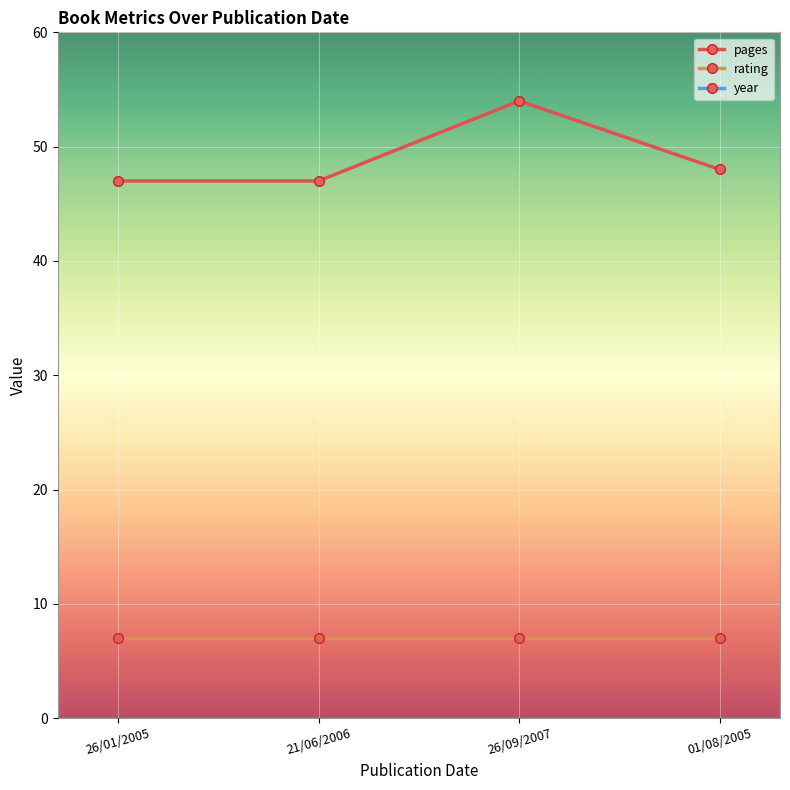

Reading left to right, list all the values displayed in this chart.

pages: 47	47	54	48
rating: 7	7	7	7
year: 2005	2006	2007	2005